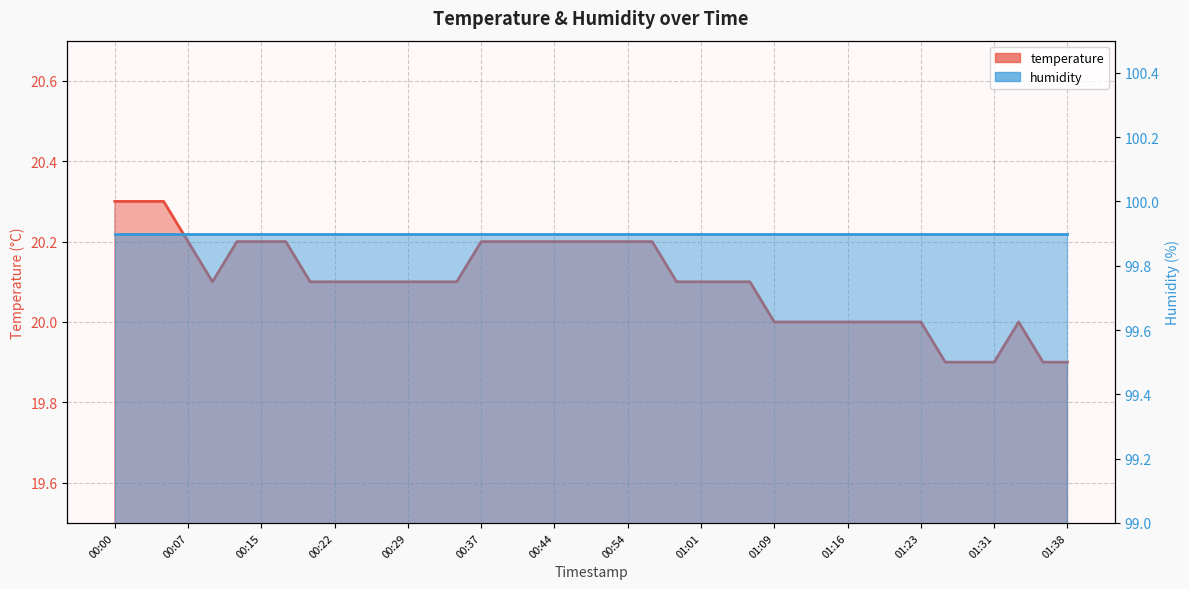

Reading left to right, what are all the values shown in this chart?

20.3	20.3	20.3	20.2	20.1	20.2	20.2	20.2	20.1	20.1	20.1	20.1	20.1	20.1	20.1	20.2	20.2	20.2	20.2	20.2	20.2	20.2	20.2	20.1	20.1	20.1	20.1	20.0	20.0	20.0	20.0	20.0	20.0	20.0	19.9	19.9	19.9	20.0	19.9	19.9